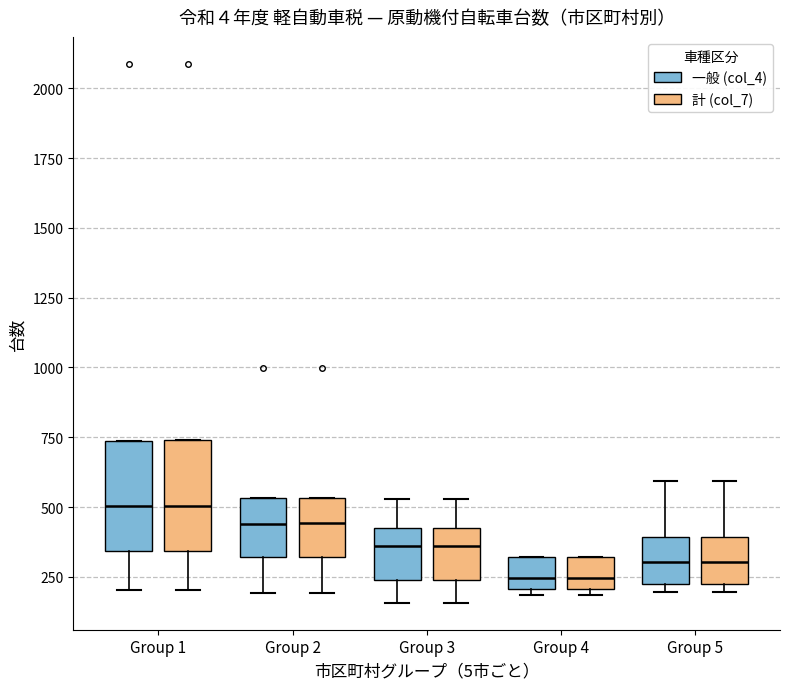

Reading left to right, transcribe this box plot: for each box, give where its median line is, the range the box spans, and where its two whiskers end, as read against the y-axis. The values are not printed on the chart, so give them approximately, as read against the axis.

Group 1 (一般 (col_4)): median 500, box 350 to 750, whiskers 200 to 750
Group 1 (計 (col_7)): median 500, box 350 to 750, whiskers 200 to 750
Group 2 (一般 (col_4)): median 450, box 300 to 550, whiskers 200 to 550
Group 2 (計 (col_7)): median 450, box 300 to 550, whiskers 200 to 550
Group 3 (一般 (col_4)): median 350, box 250 to 450, whiskers 150 to 550
Group 3 (計 (col_7)): median 350, box 250 to 450, whiskers 150 to 550
Group 4 (一般 (col_4)): median 250, box 200 to 300, whiskers 200 (just below the box's lower edge) to 300
Group 4 (計 (col_7)): median 250, box 200 to 300, whiskers 200 (just below the box's lower edge) to 300
Group 5 (一般 (col_4)): median 300, box 200 to 400, whiskers 200 (just below the box's lower edge) to 600
Group 5 (計 (col_7)): median 300, box 200 to 400, whiskers 200 (just below the box's lower edge) to 600